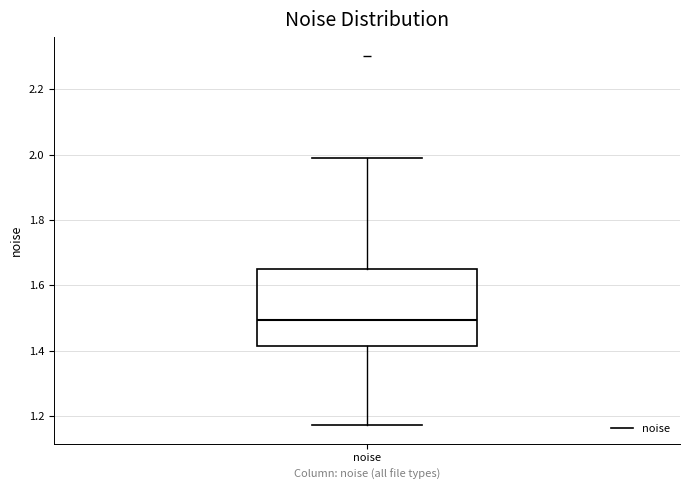

Transcribe this box plot: give where the median line is, the range the box spans, and where the two whiskers end, as read against the y-axis. The values are not printed on the chart, so give them approximately, as read against the axis.

median 1.50, box 1.42 to 1.66, whiskers 1.18 to 2.00